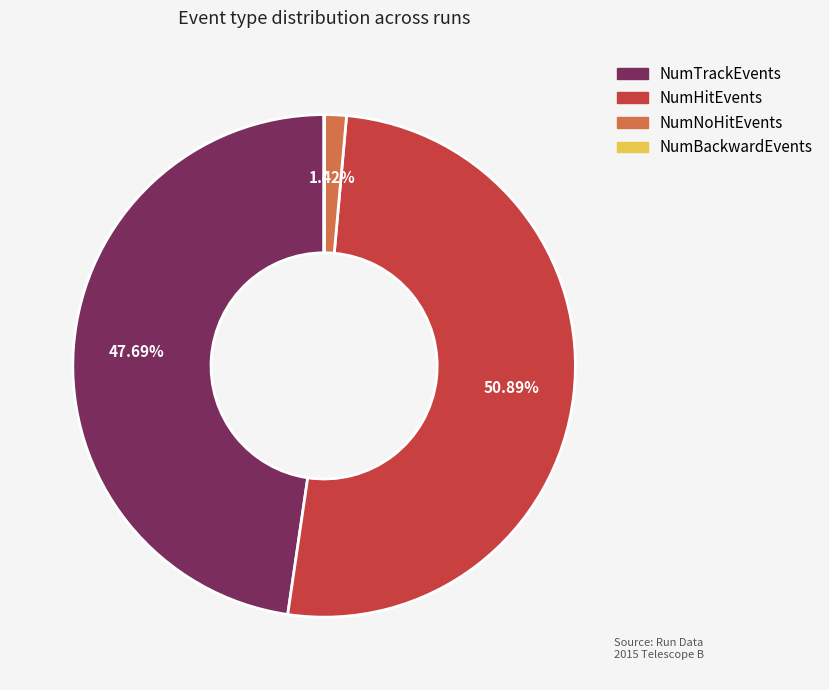

Do NumTrackEvents and NumNoHitEvents together represent more than half of the pie?

No